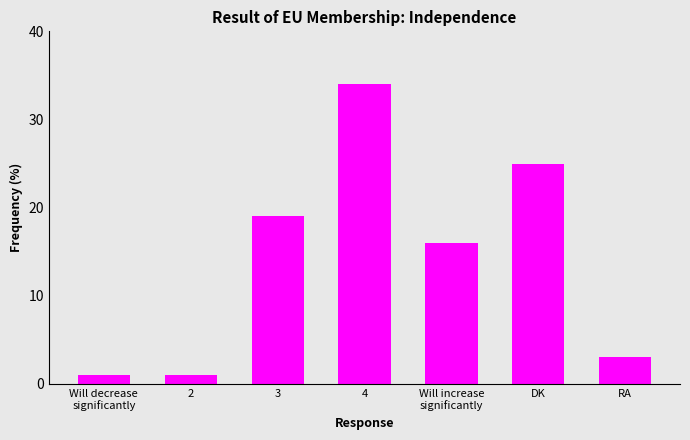

At which category does the chart reach its peak across all series?

4